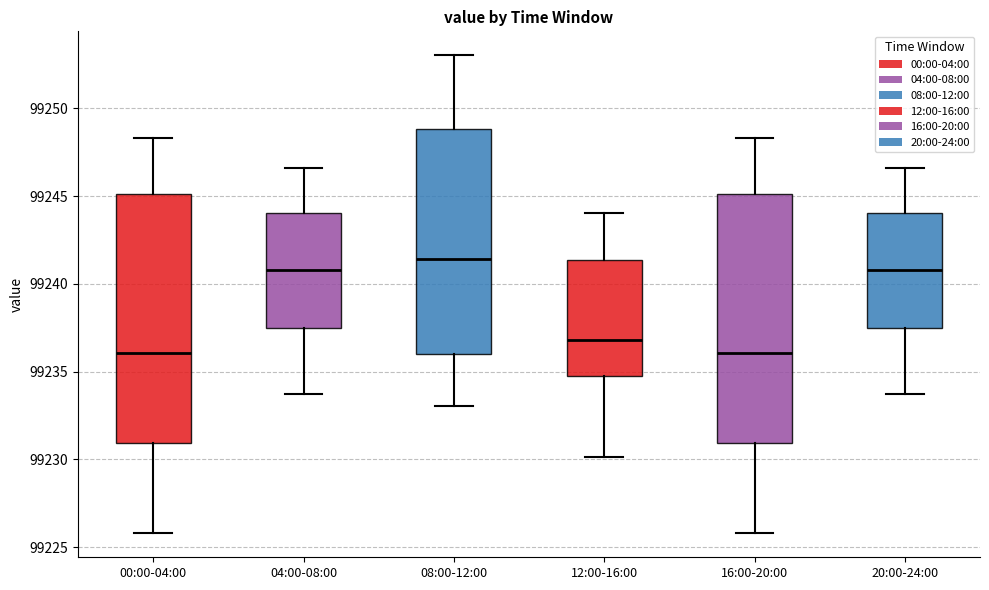

Which box has the highest median line?

08:00-12:00